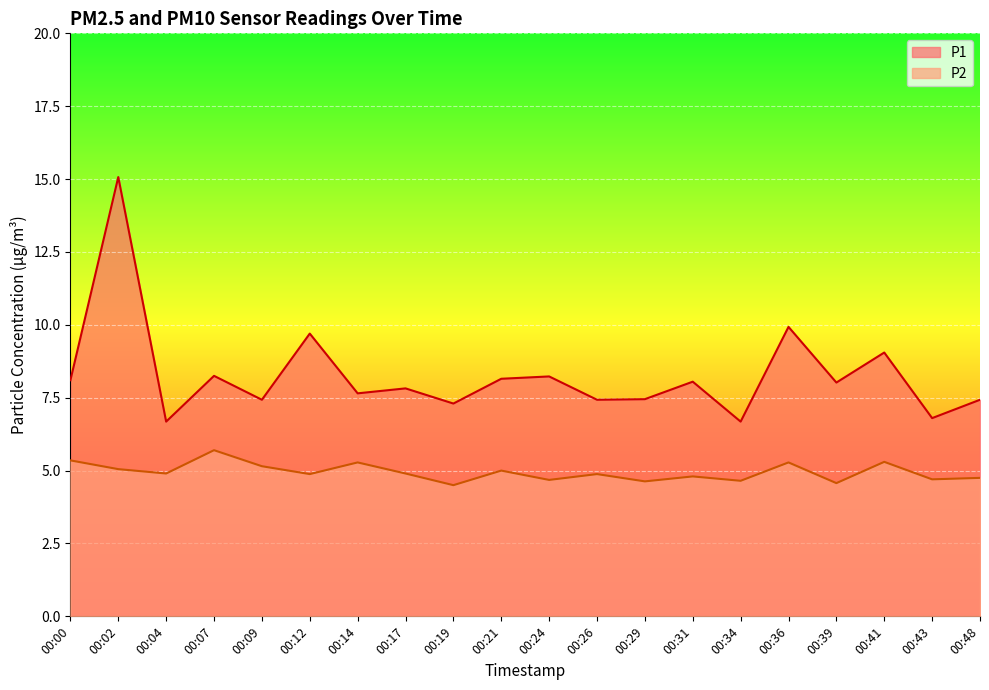

At which label is P1 closest to 10?

00:36